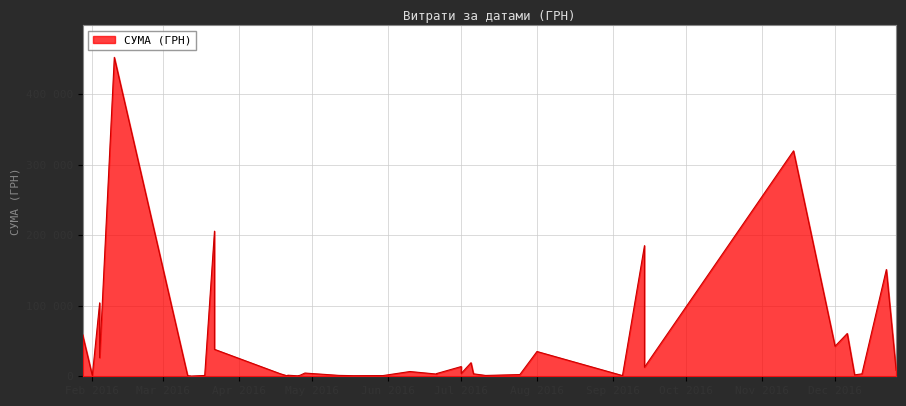

The value at 10.06.2016 is 6742.9. True or false?

True